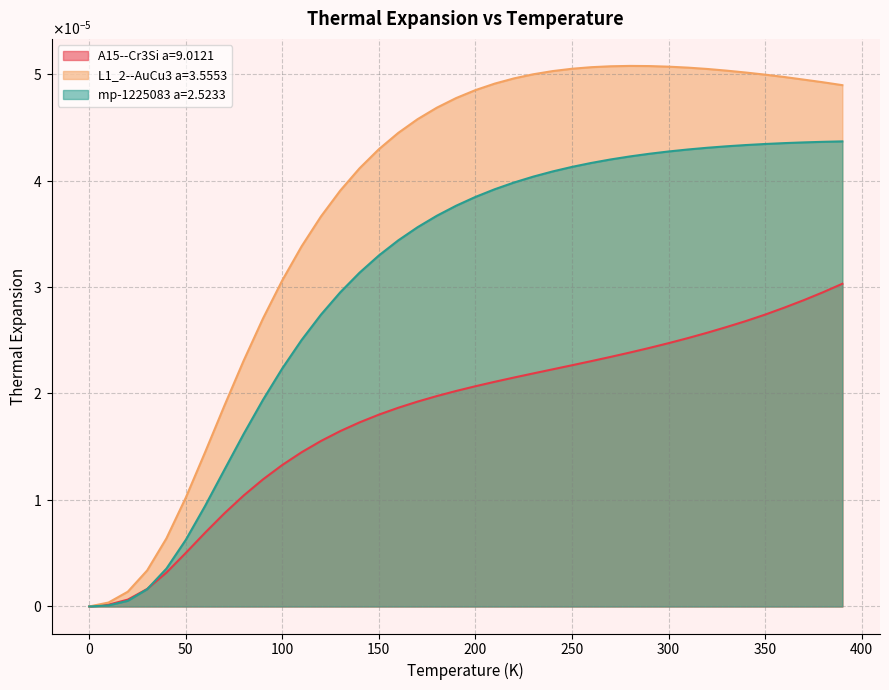

Does the chart display data point markers on the line(s)?

No